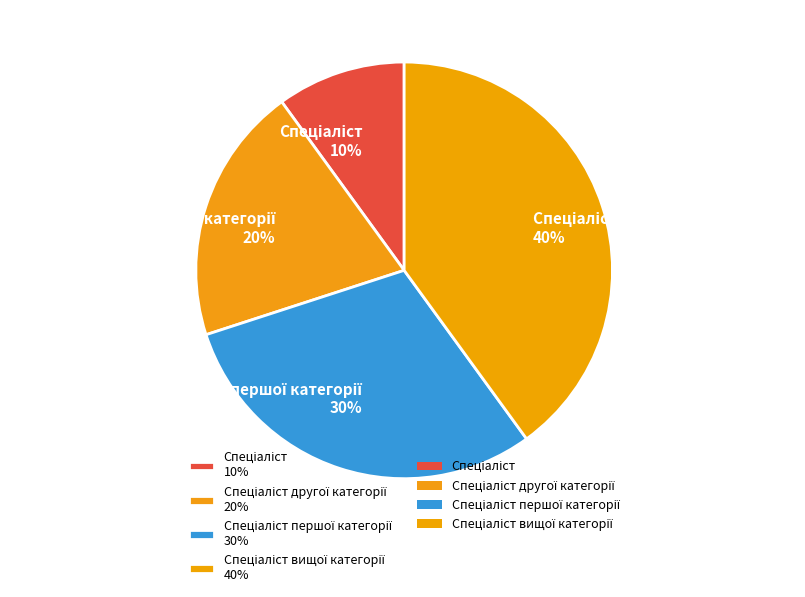

To the nearest percent, what is the difference between the largest and smallest slice percentages?

30%